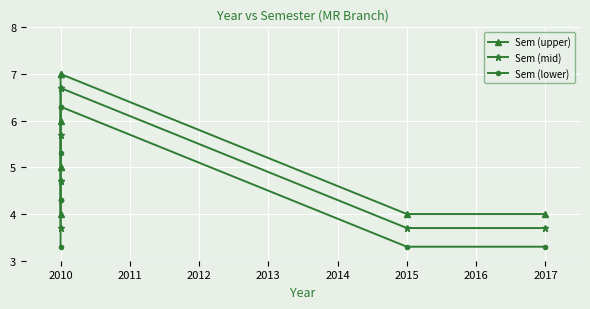

True or false: Sem (lower) has more than 1 points higher than both neighbors.

False